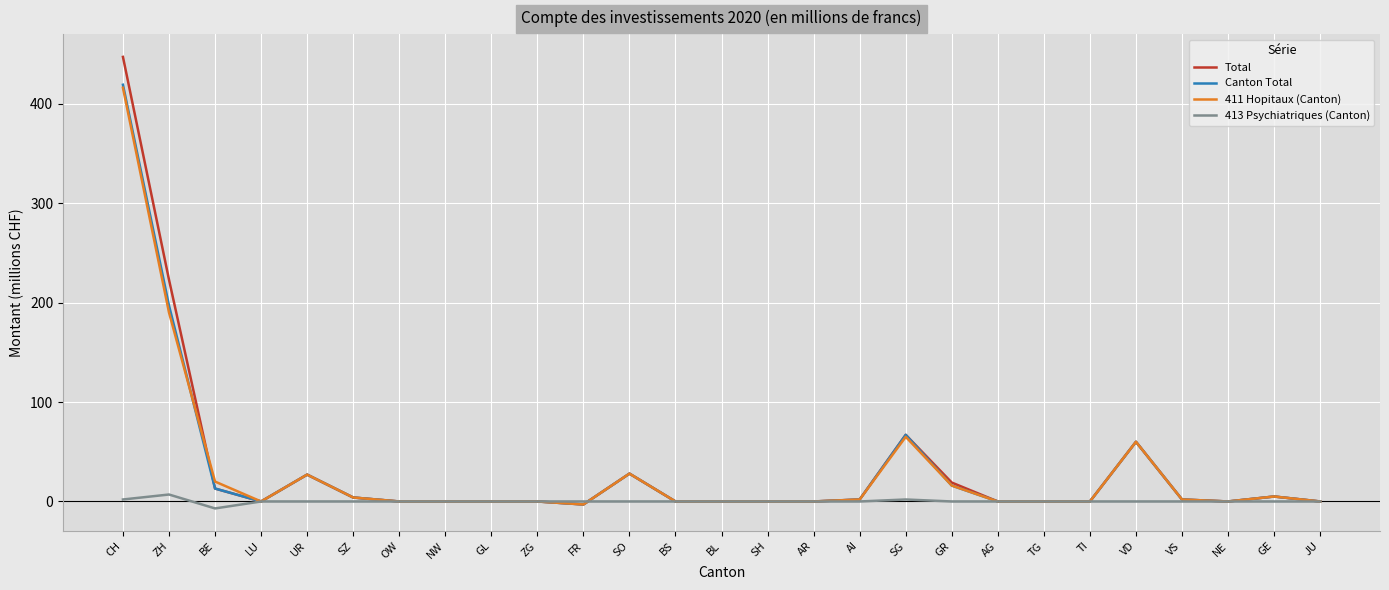

The Canton Total series shows -252 at SH. True or false?

False